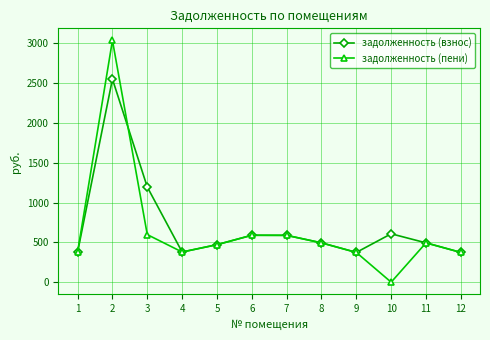

What is the value of the задолженность (взнос) point at the 9th from the left?

373.5